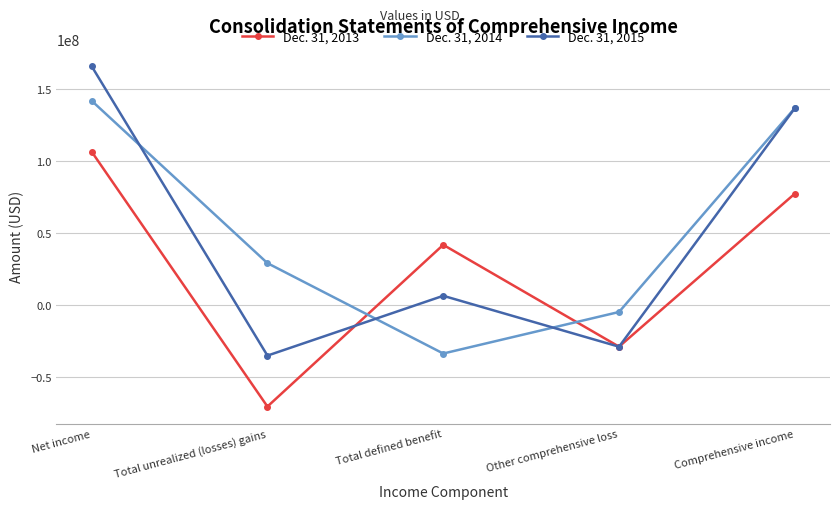

What is the difference between the Dec. 31, 2014 values at Comprehensive income and Net income?

5063000